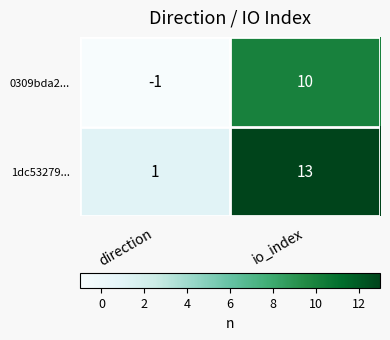

The value of 0309bda2... at direction is -1. True or false?

True